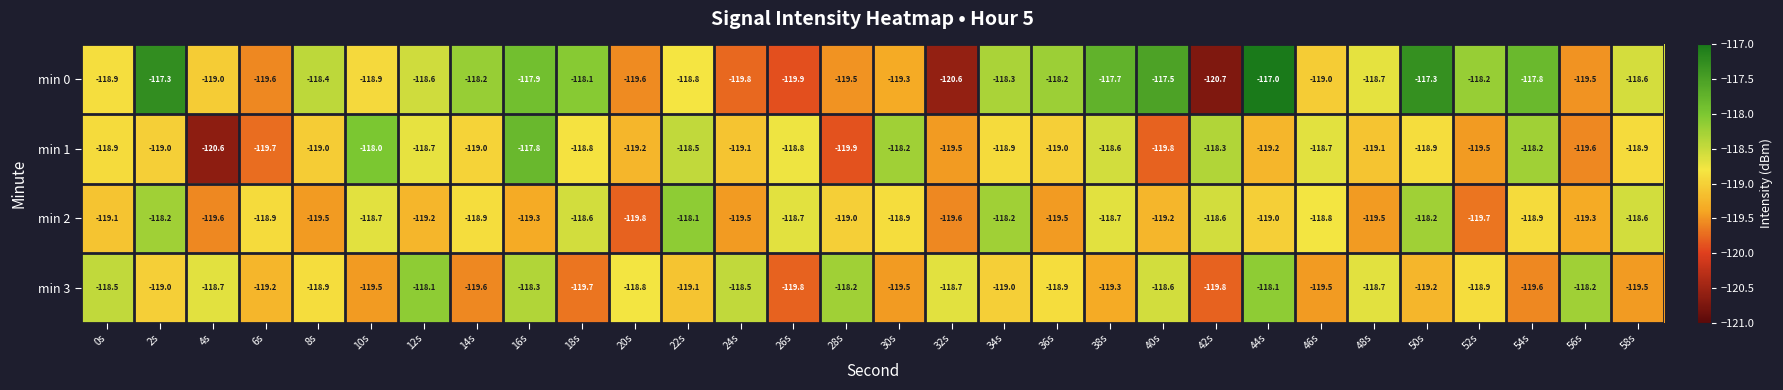

What is the sum of all min 0 values?

-3560.9